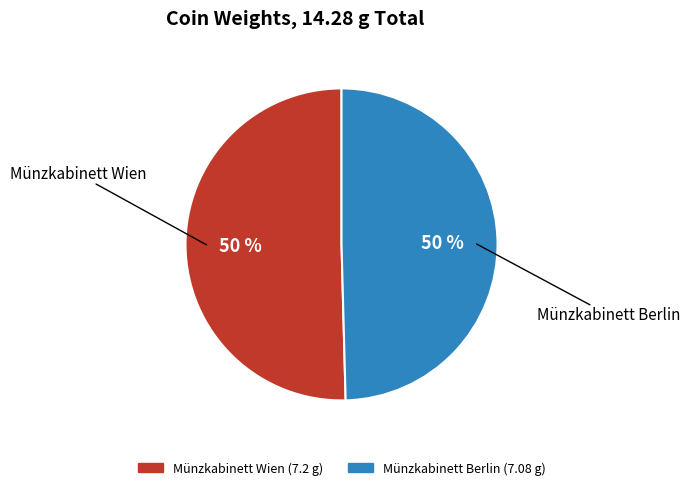

What is the ratio of the value at Münzkabinett Wien to the value at Münzkabinett Berlin?

1.0